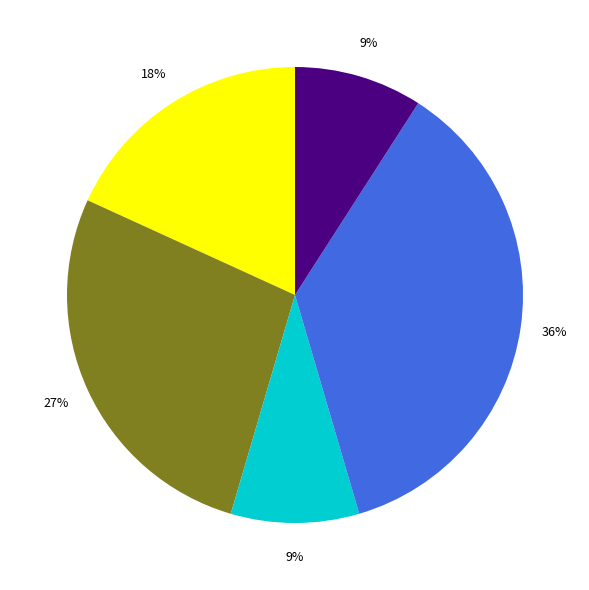

To the nearest percent, what is the difference between the largest and smallest slice percentages?

27%